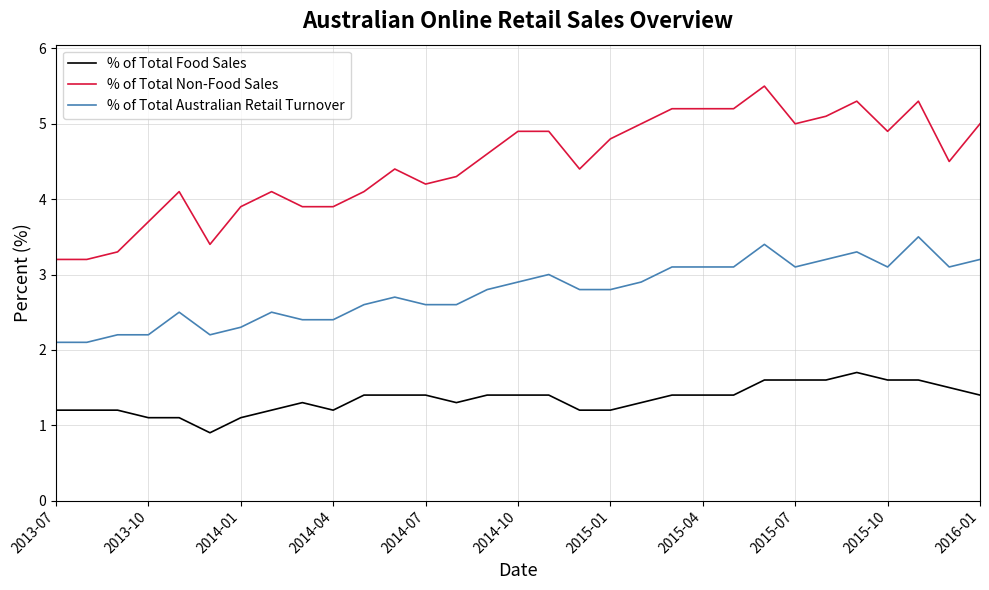

What is the difference between the second highest and minimum values in the % of Total Australian Retail Turnover series?

1.3